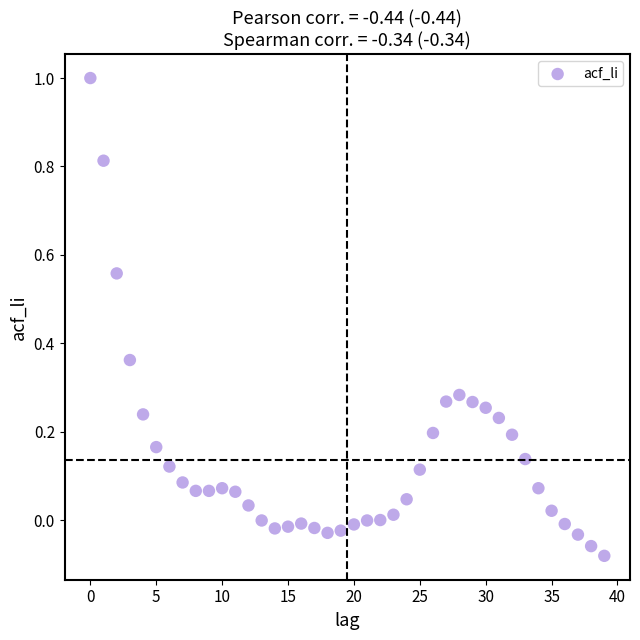

What is the range of Y values (max minus min)?

1.1